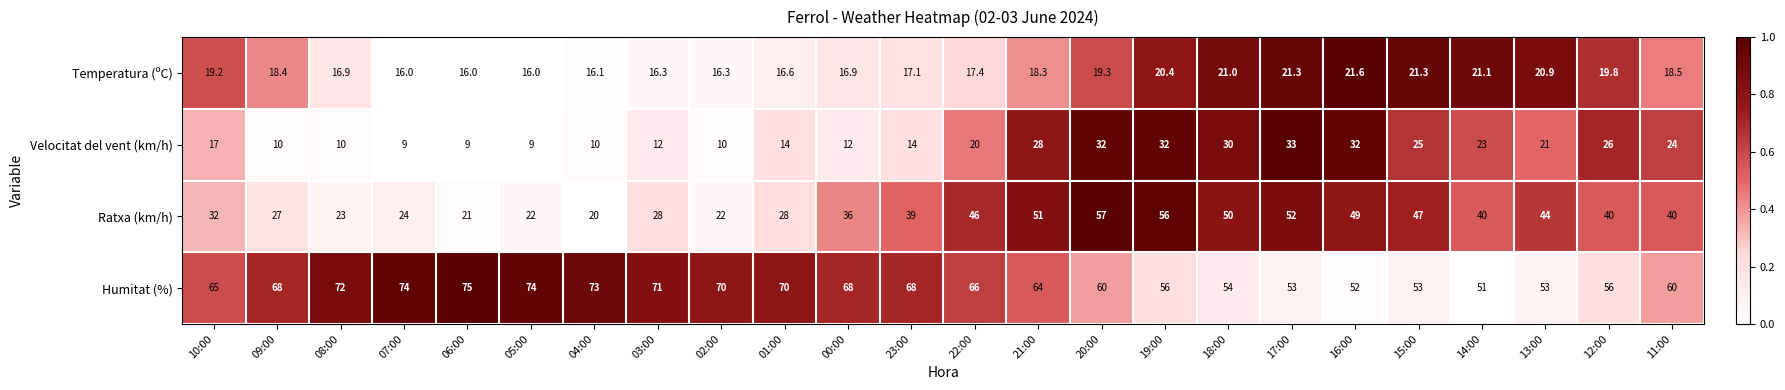

What is the sum of all Temperatura (ºC) values?

442.7